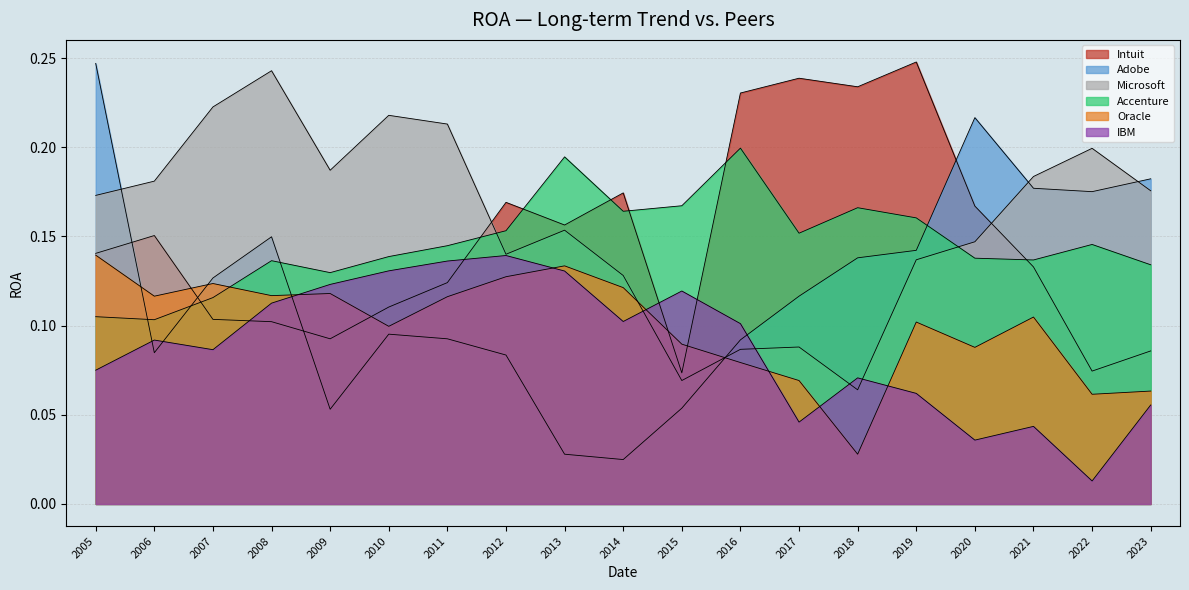

What is the approximate value of IBM at 2005?

0.1